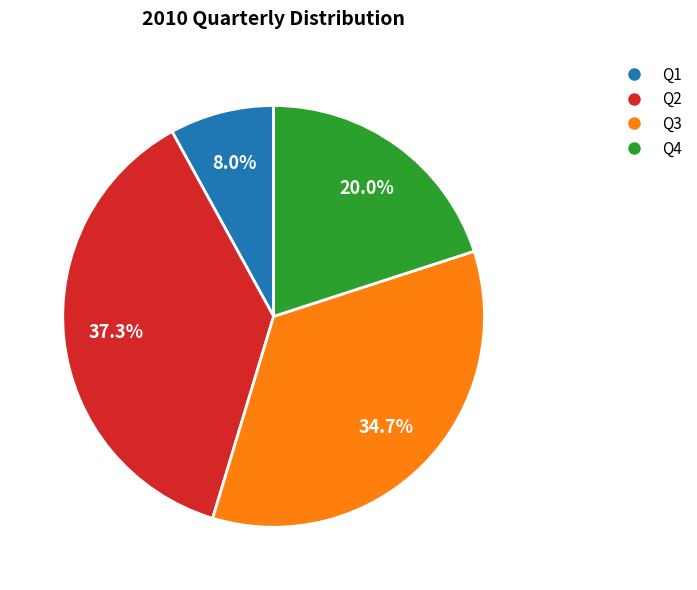

What percentage is the Q3 slice, to the nearest percent?

35%